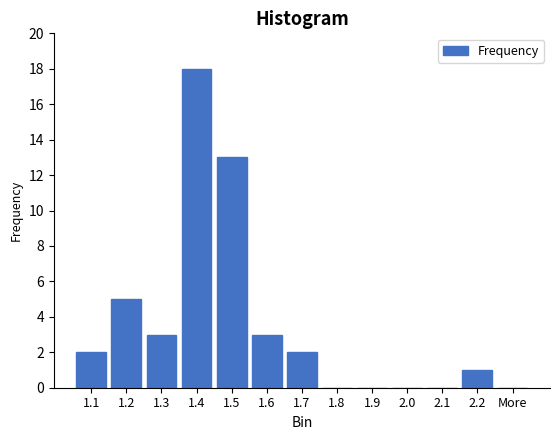

Reading left to right, extract all data points from this chart.

1.1=2	1.2=5	1.3=3	1.4=18	1.5=13	1.6=3	1.7=2	1.8=0	1.9=0	2.0=0	2.1=0	2.2=1	More=0